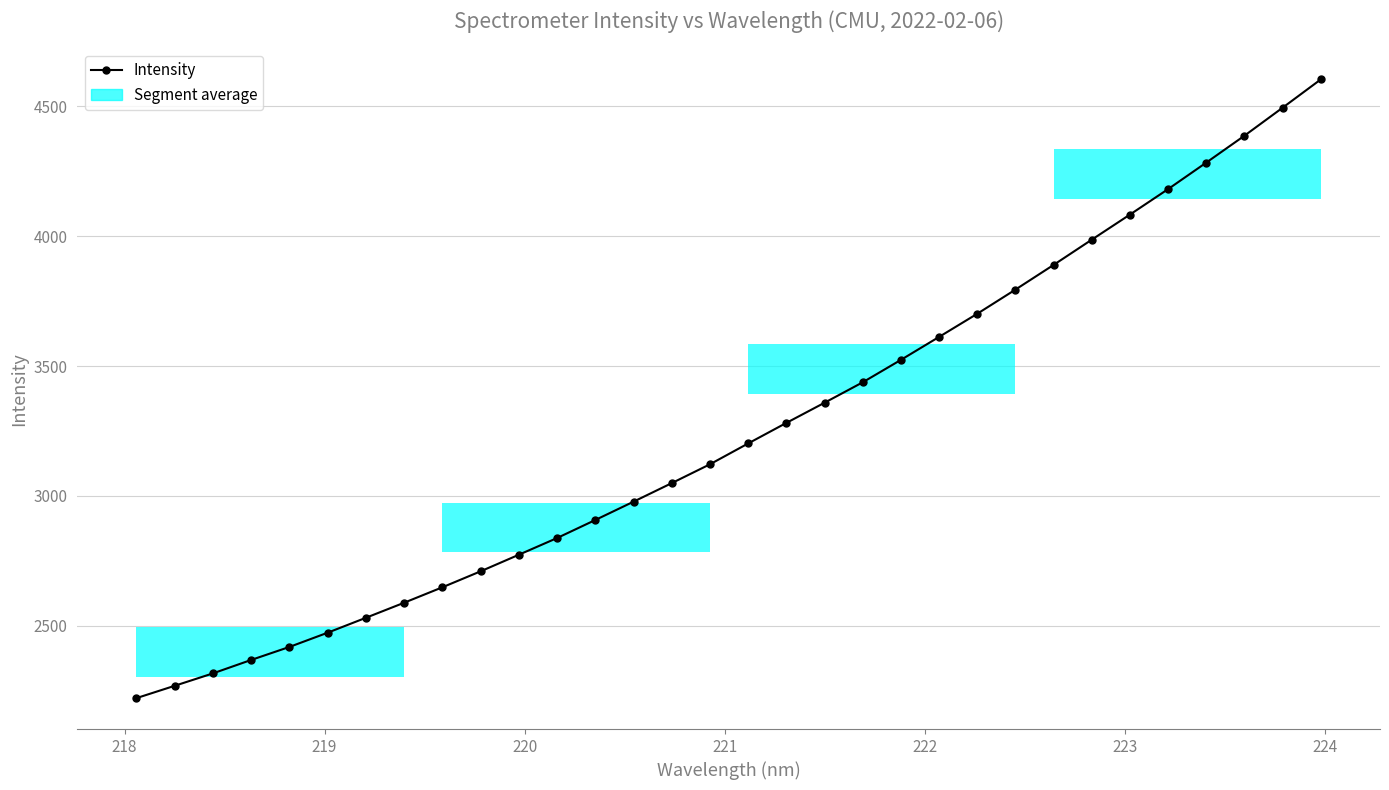

What is the value of the 19th point from the left?

3358.7